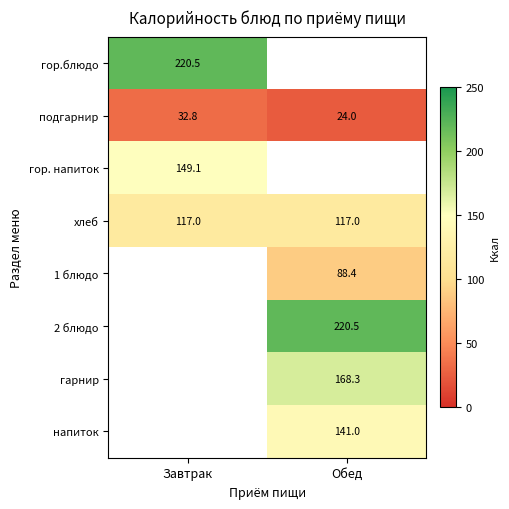

At how many categories does at least one series exceed 124?

2